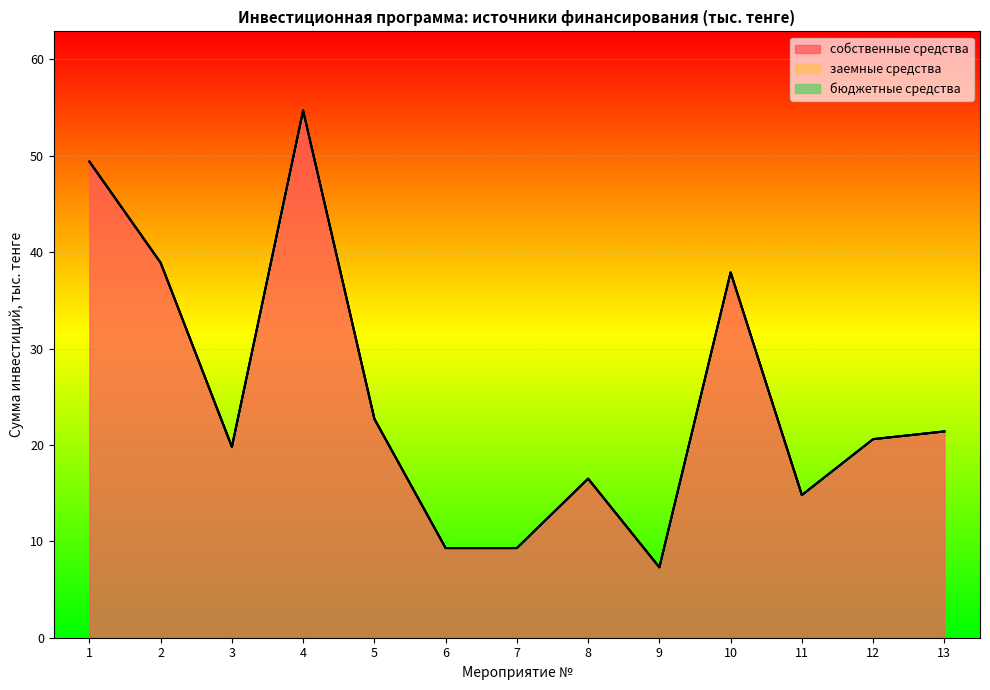

What are all the series names shown in the legend?

собственные средства, заемные средства, бюджетные средства